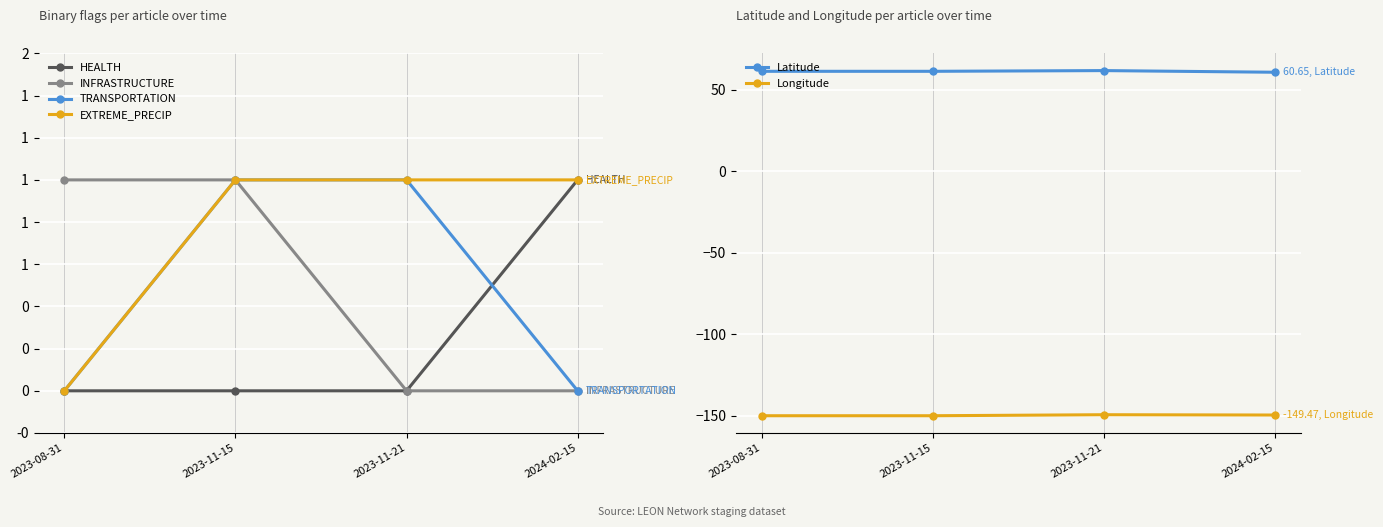

At which category is the sum across all series the highest?

2023-11-21